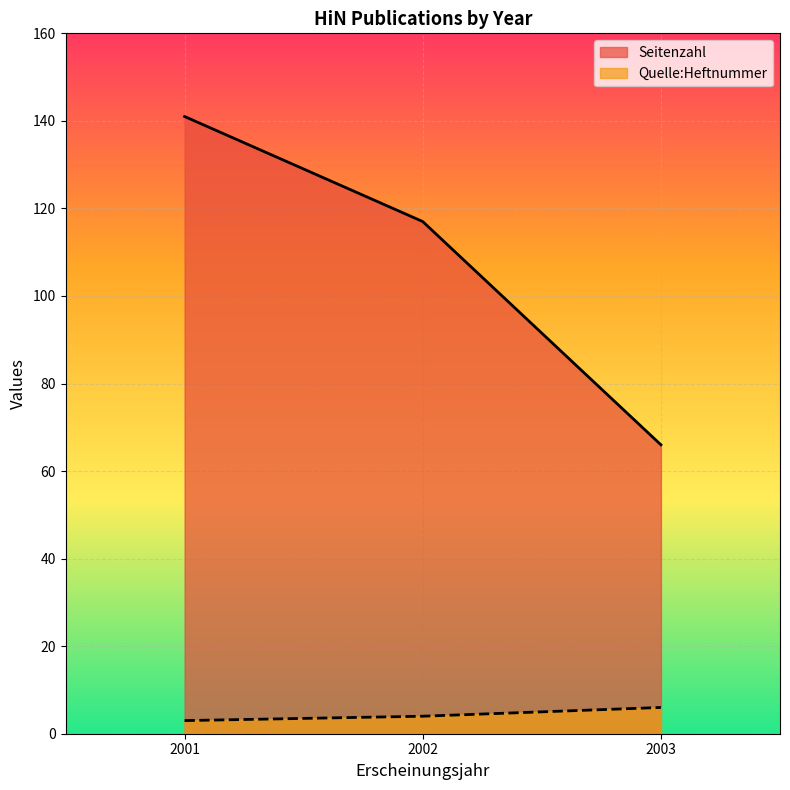

List the series in order of their overall mean, lowest first.

Quelle:Heftnummer, Seitenzahl